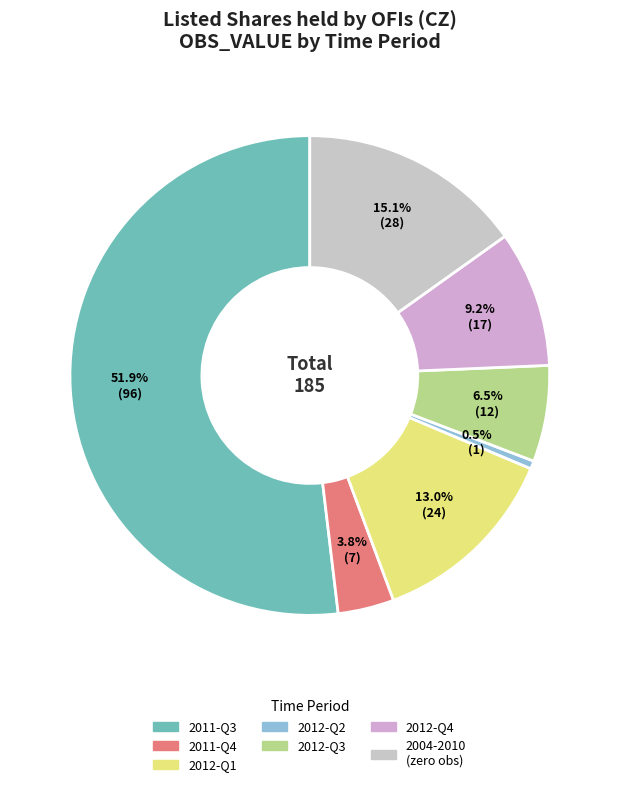

Which slice is the smallest?

2012-Q2